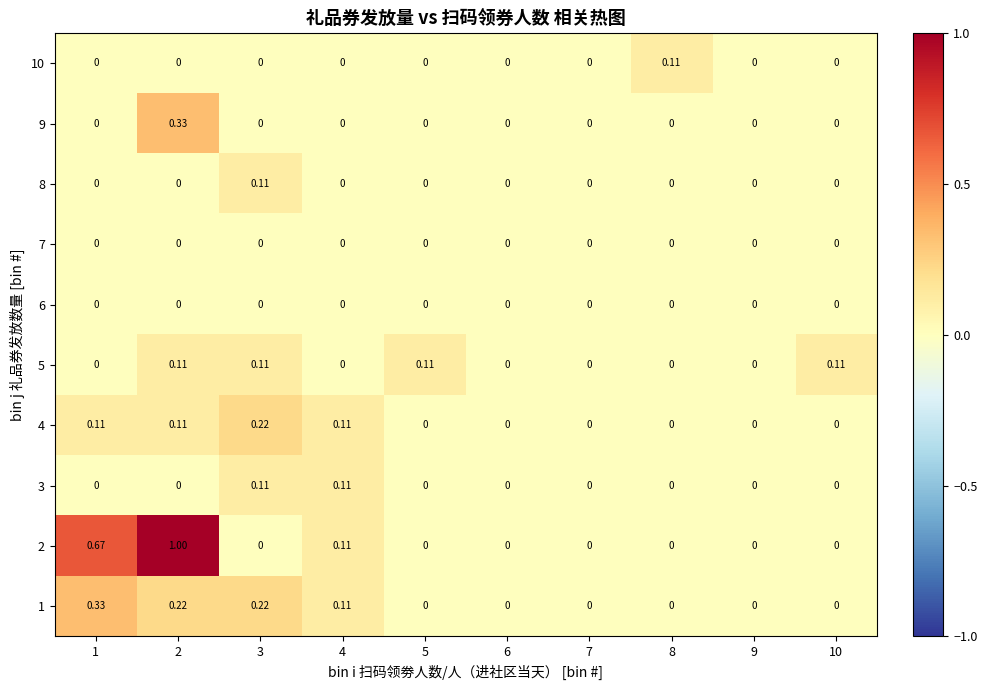

How many categories are shown in the chart?

10